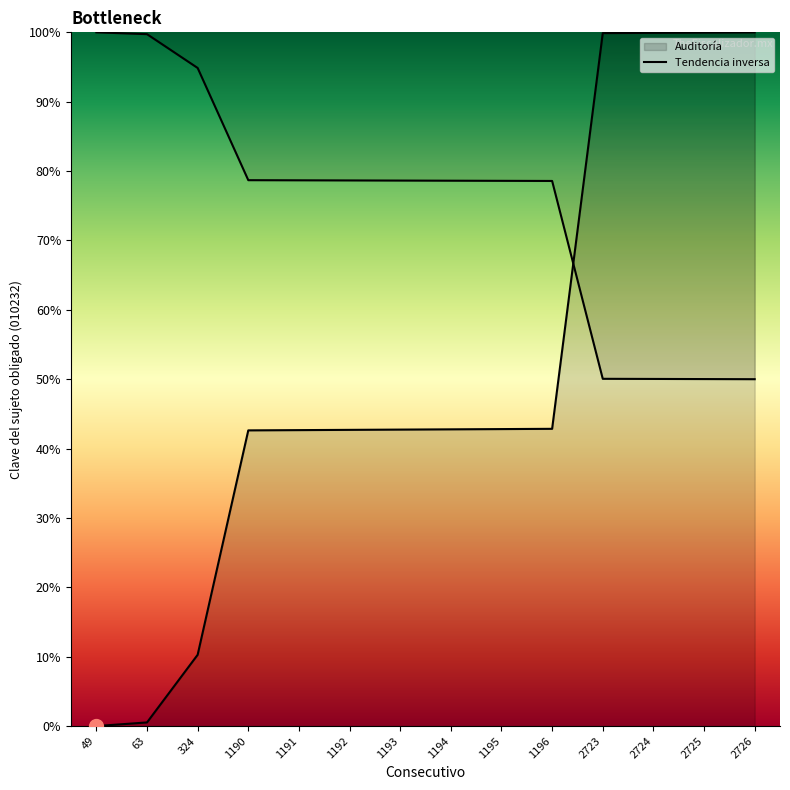

What is the value of the 14th point from the left?

100.0